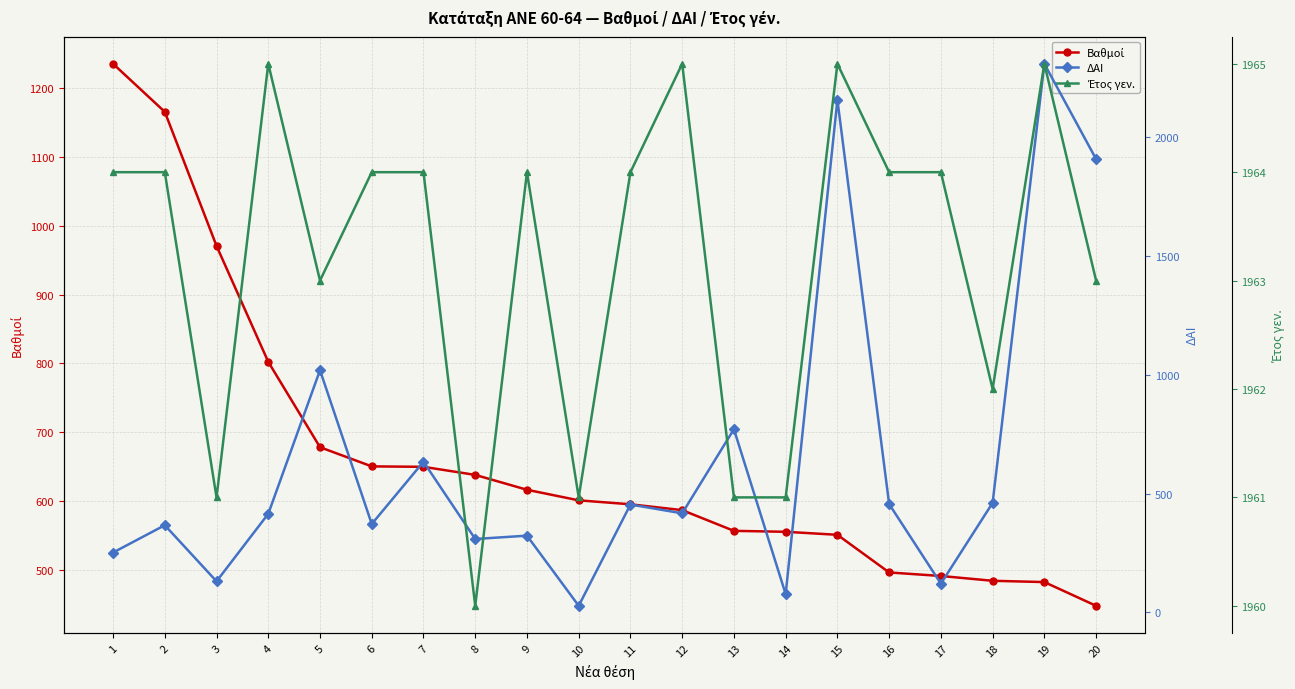

Which category has the lowest value across all series?

10